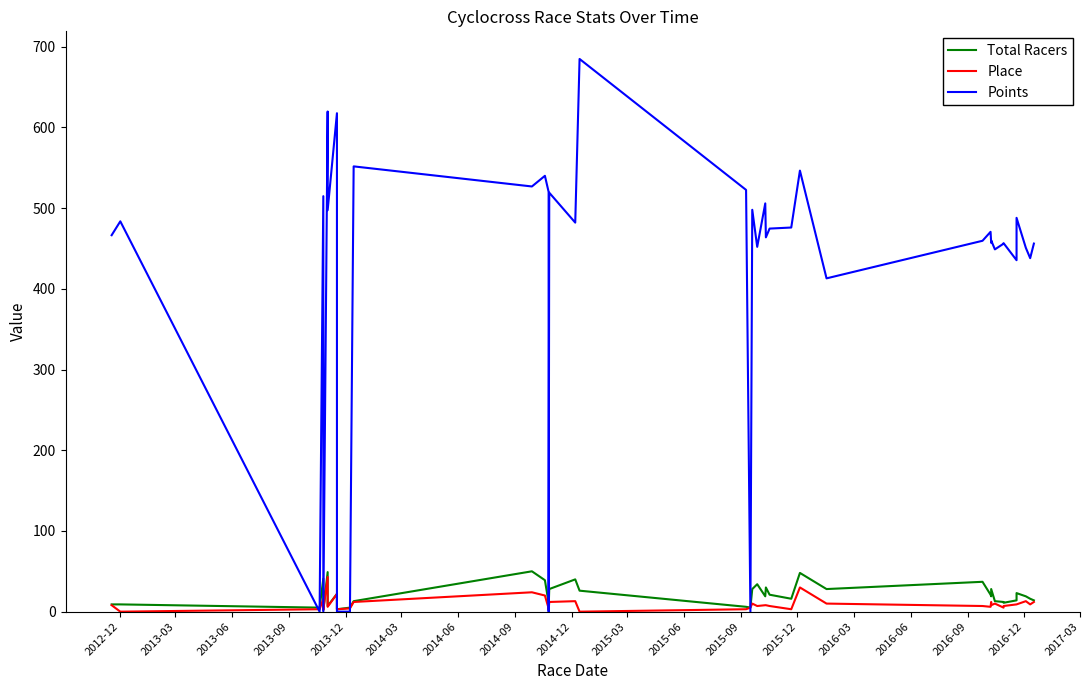

What is the maximum value shown in the chart?

684.8